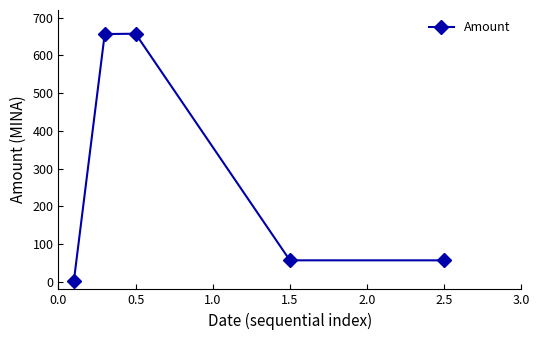

True or false: the data has more than 0 interior local peaks.

True